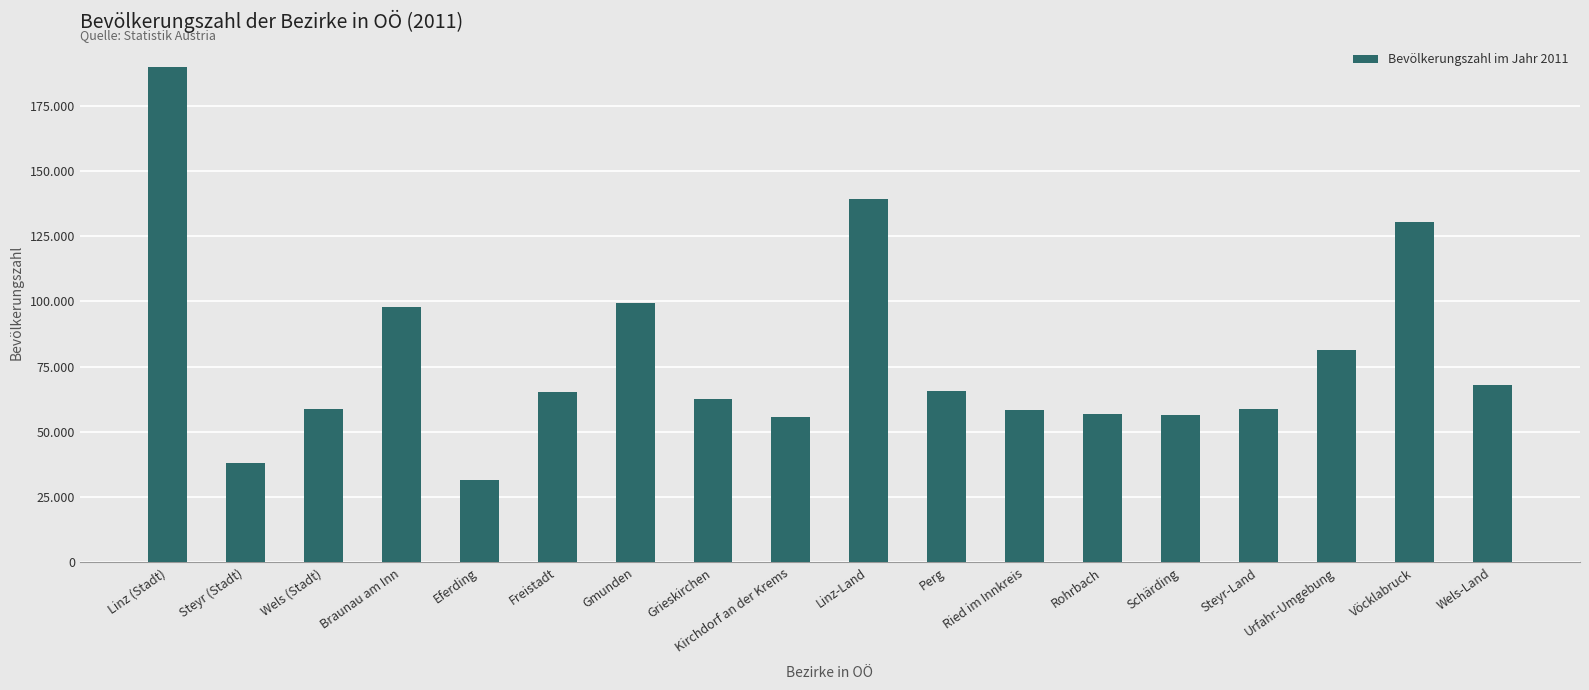

What position from the right is Steyr-Land?

4